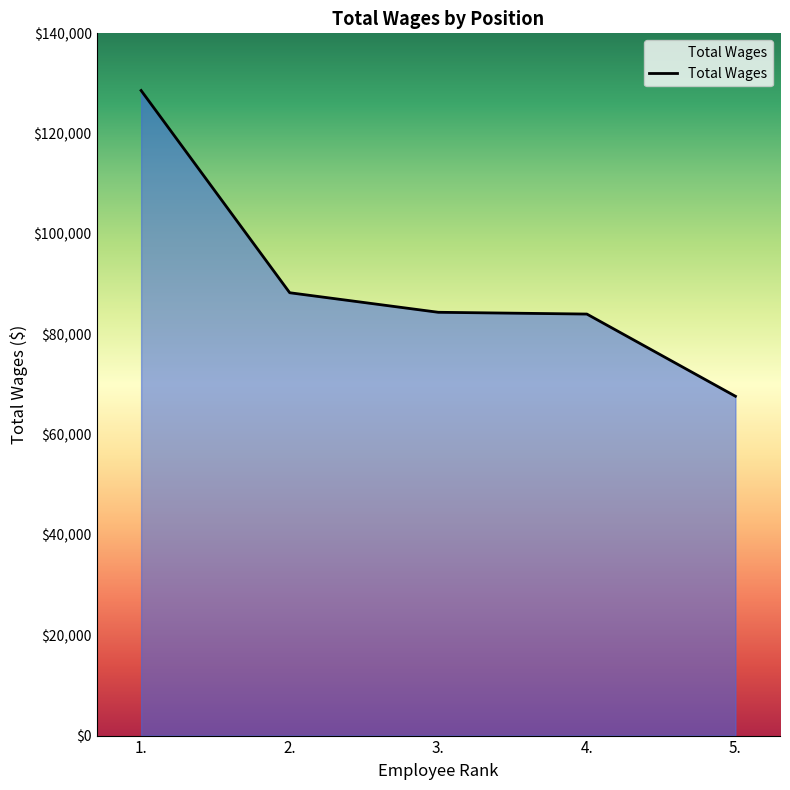

What is the maximum value shown in the chart?

128602